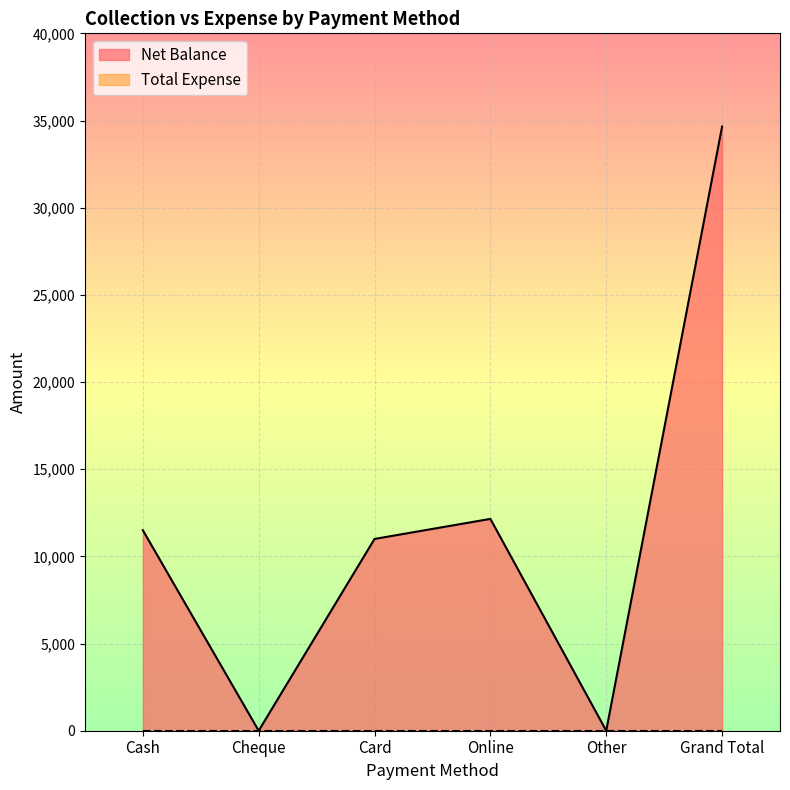

What is the sum of all values?

69300